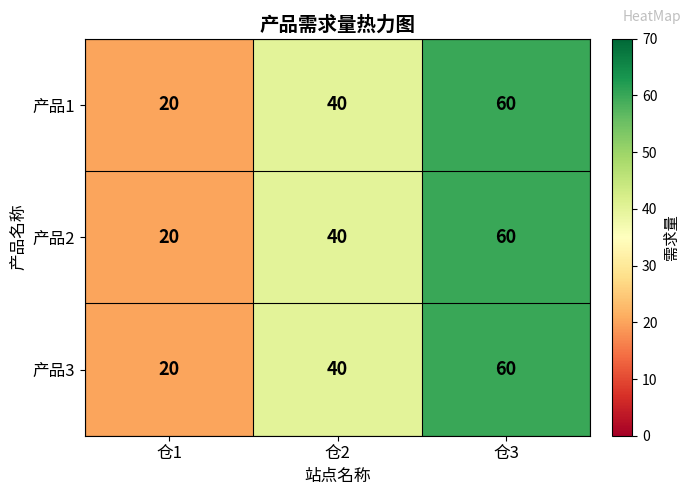

Is the value of 产品3 at 仓3 greater than the value of 产品2 at 仓2?

Yes